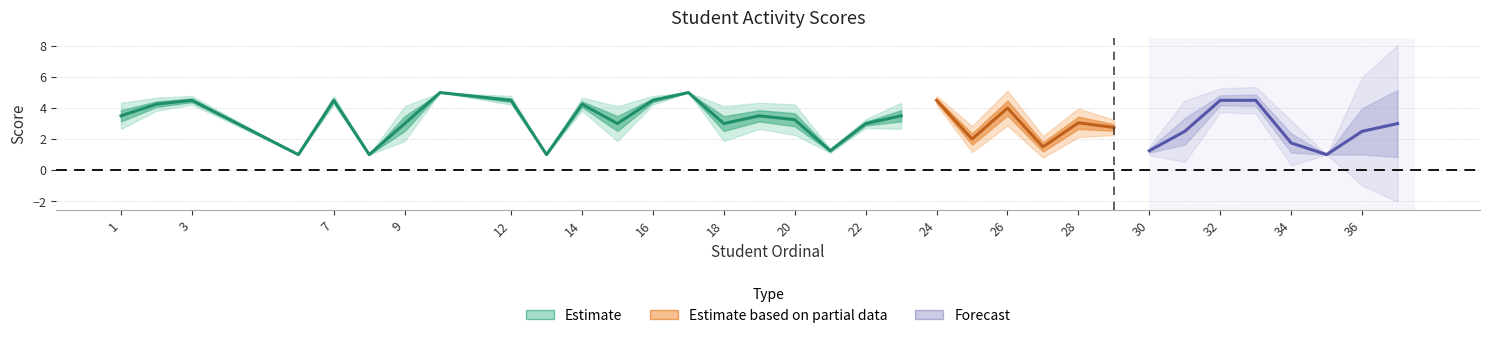

The value of 1.2 at 2 is 3.1. True or false?

False